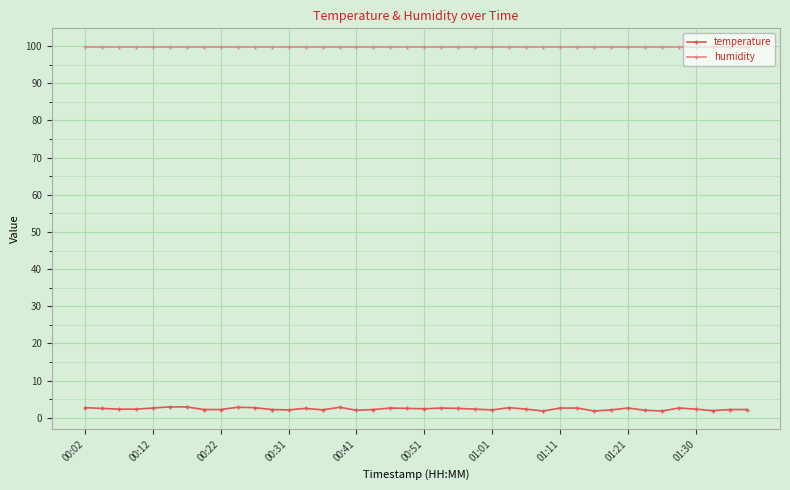

What is the value of the humidity point at the 11th from the left?

99.9